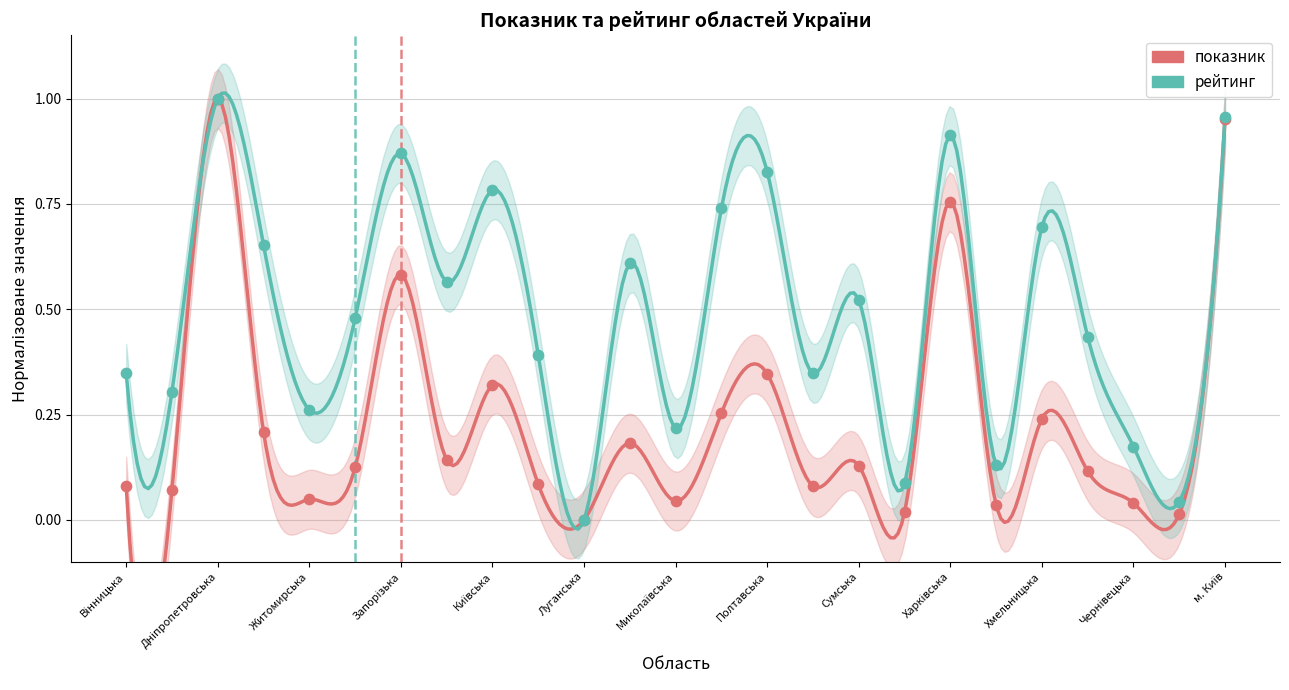

At which category is the sum across all series the highest?

Дніпропетровська